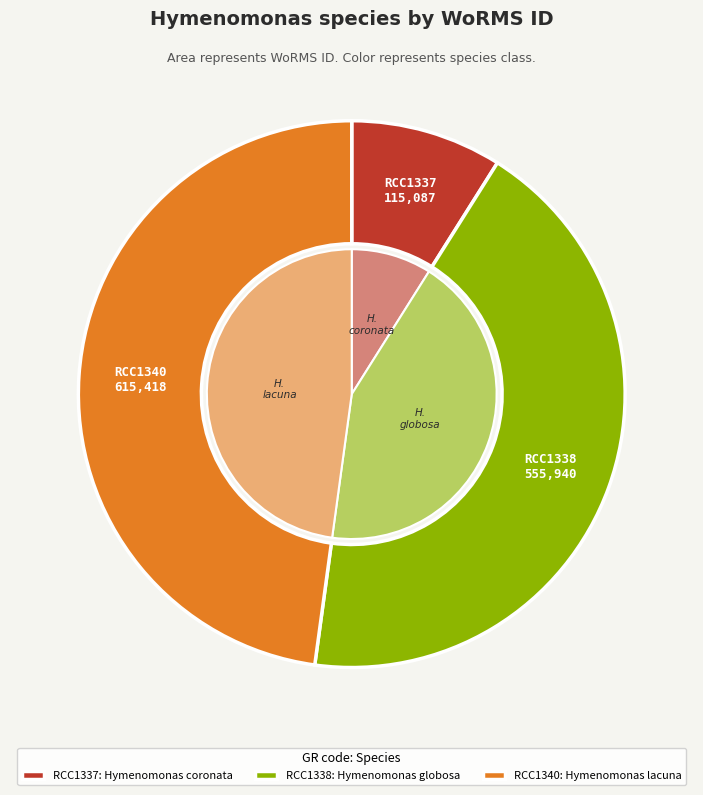

True or false: RCC1337 accounts for 1% of the total.

False